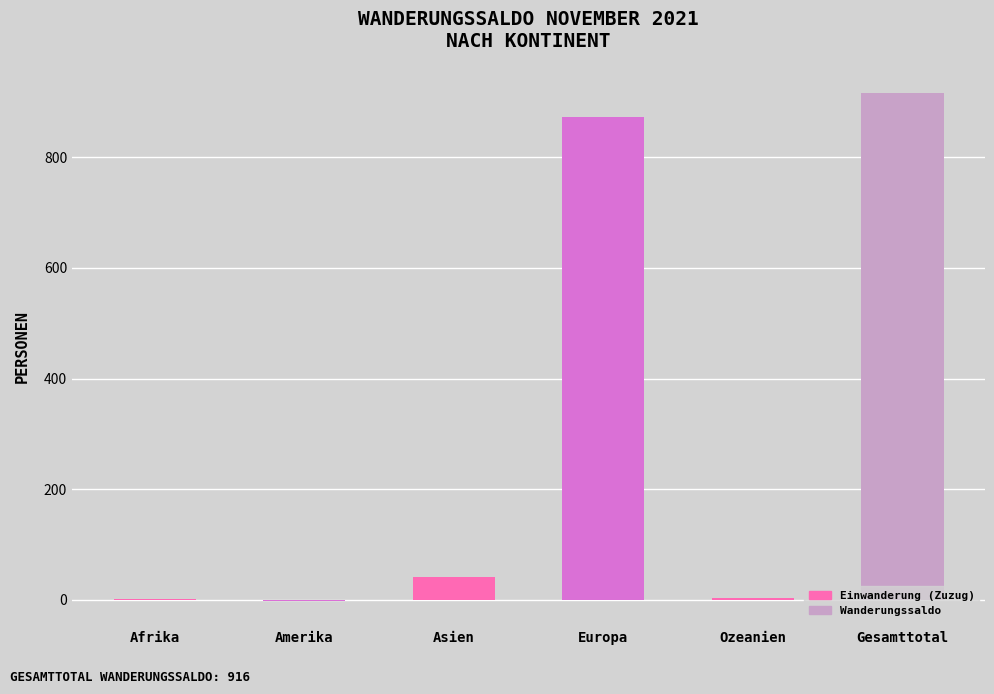

What is the maximum value shown in the chart?

916